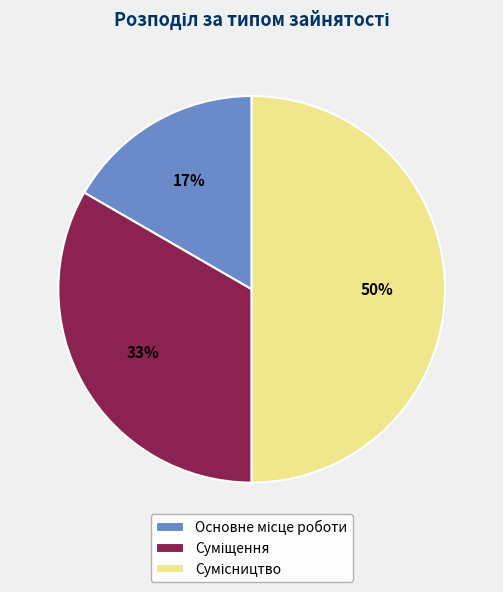

To the nearest percent, what is the difference between the largest and smallest slice percentages?

33%